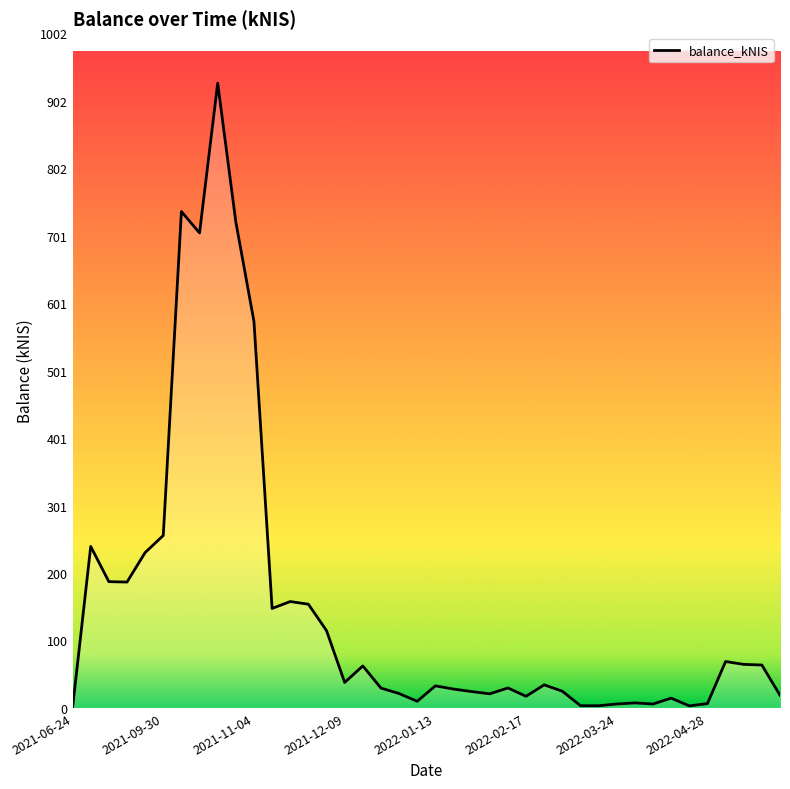

Count the number of categories in the chart.

40